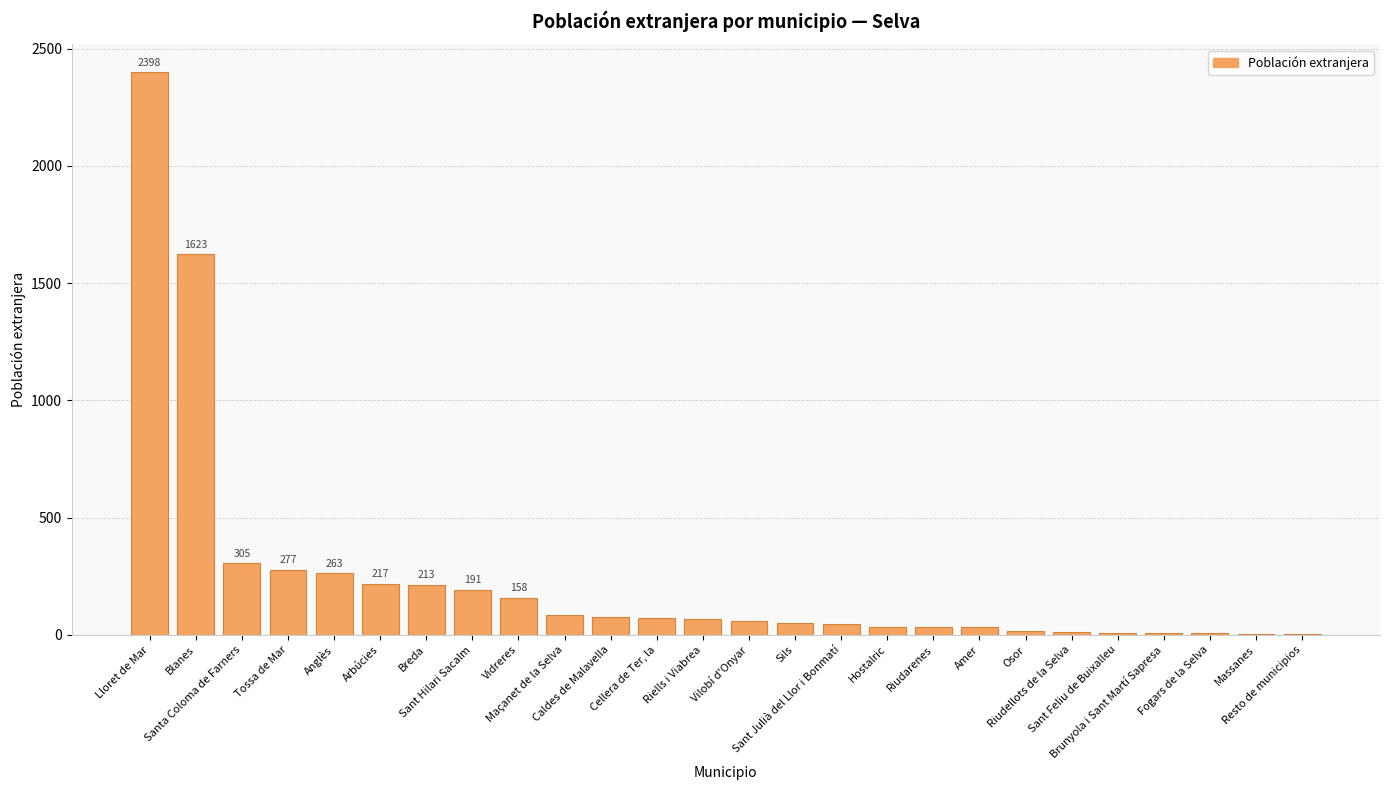

What is the maximum value shown in the chart?

2398